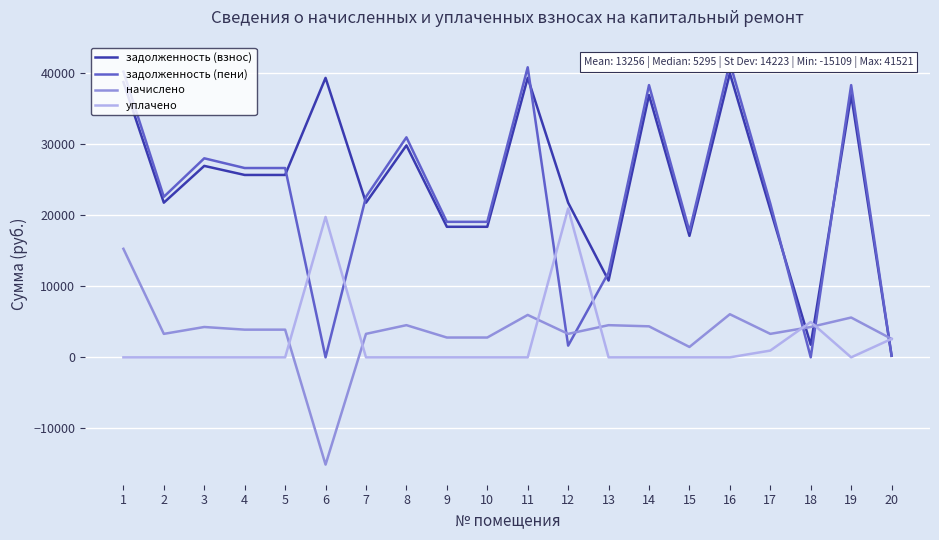

How many intersections are there between задолженность (взнос) and начислено?

3